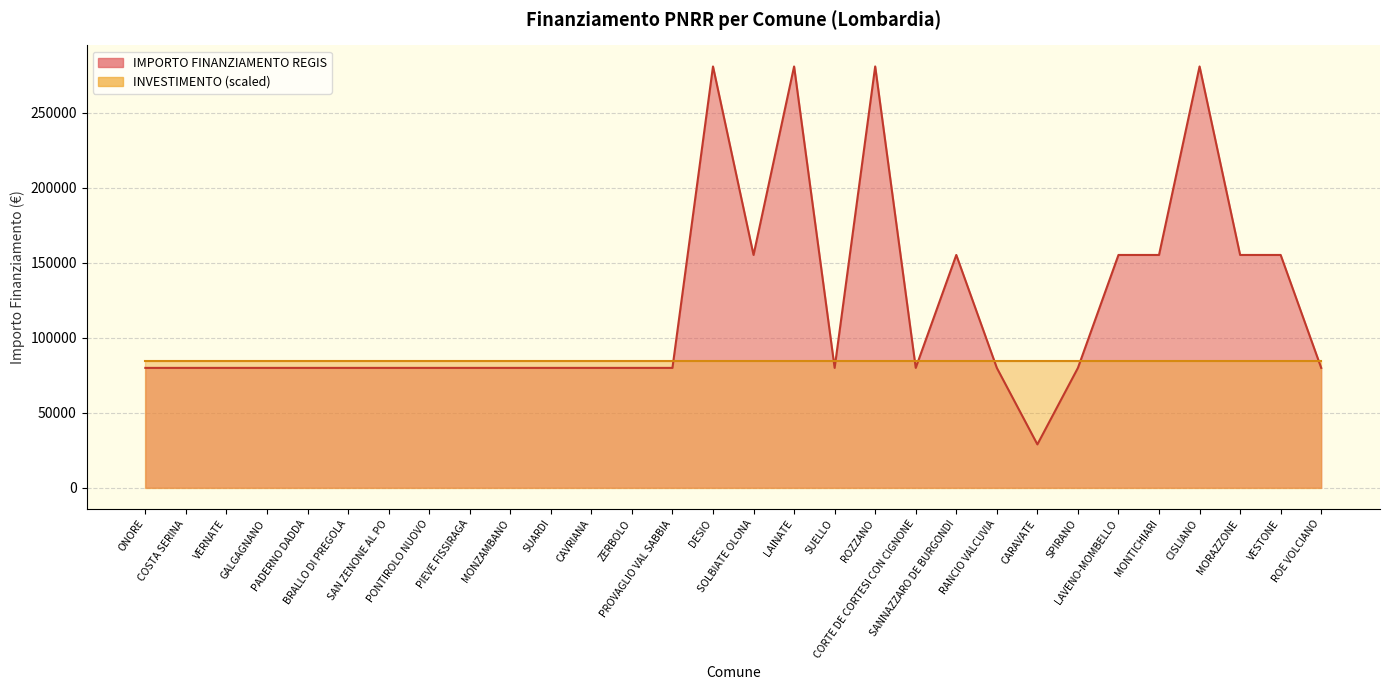

True or false: the data shows 79922 at SUELLO.

True